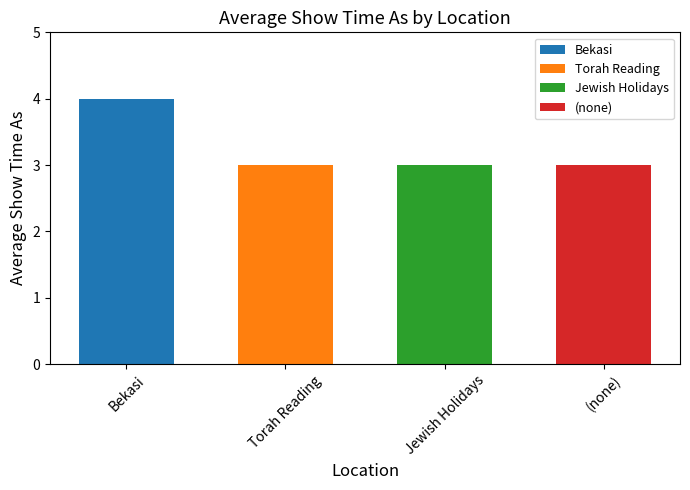

What is the ratio of the value at (none) to the value at Jewish Holidays?

1.0